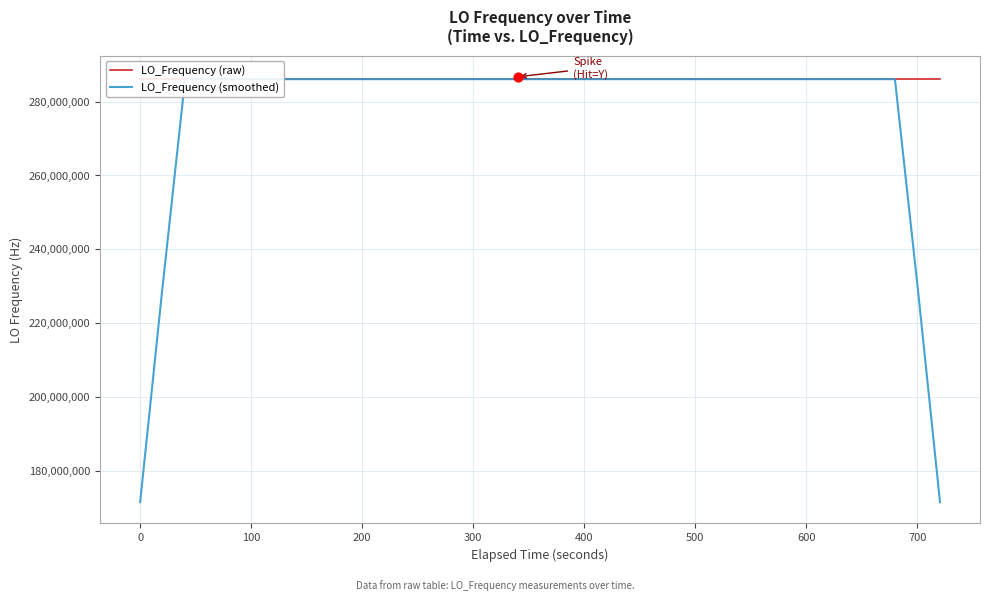

Which series contains the highest Y value?

LO_Frequency (raw)